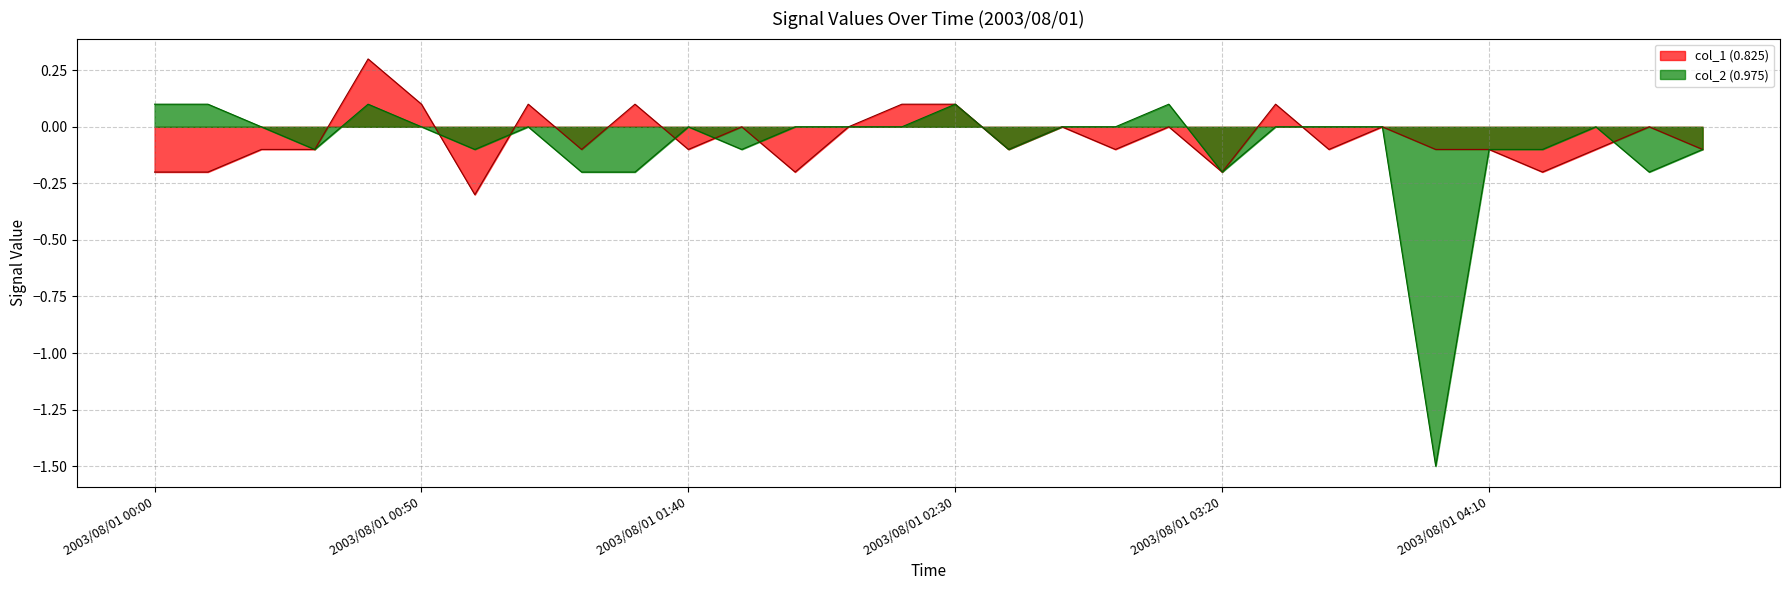

At which category does the data reach its first local valley?

2003/08/01 01:00